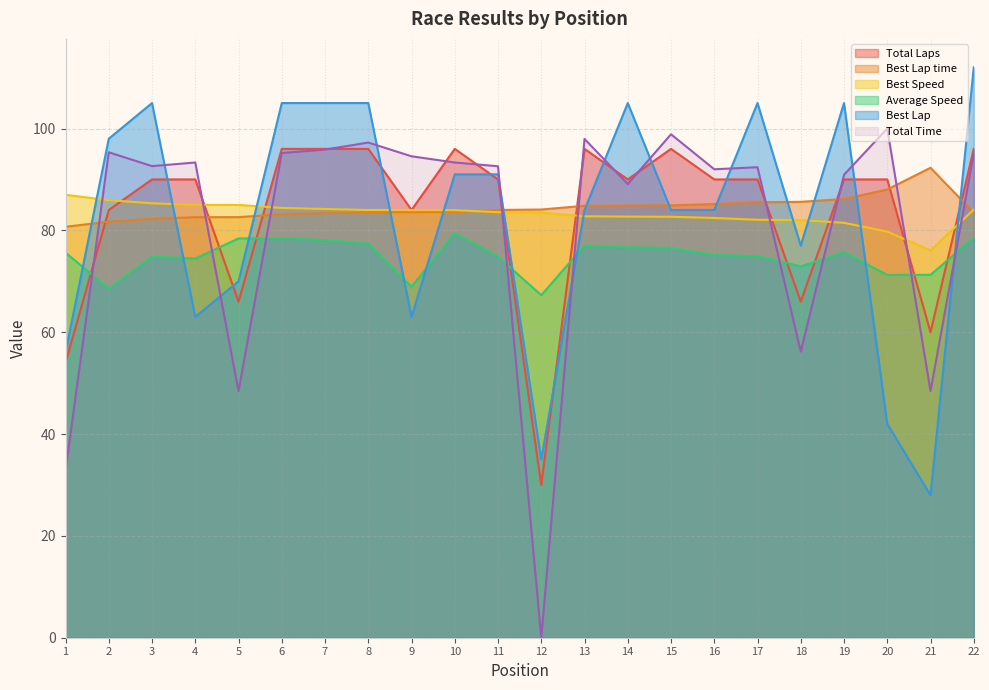

List the series in order of their peak value, highest first.

Best Lap, Total Time, Total Laps, Best Lap time, Best Speed, Average Speed